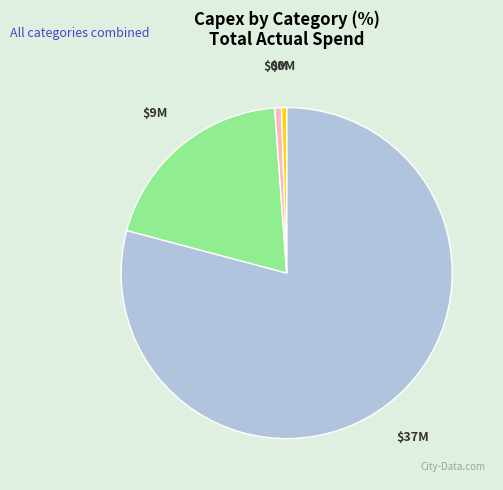

Does any single category account for the majority?

Yes